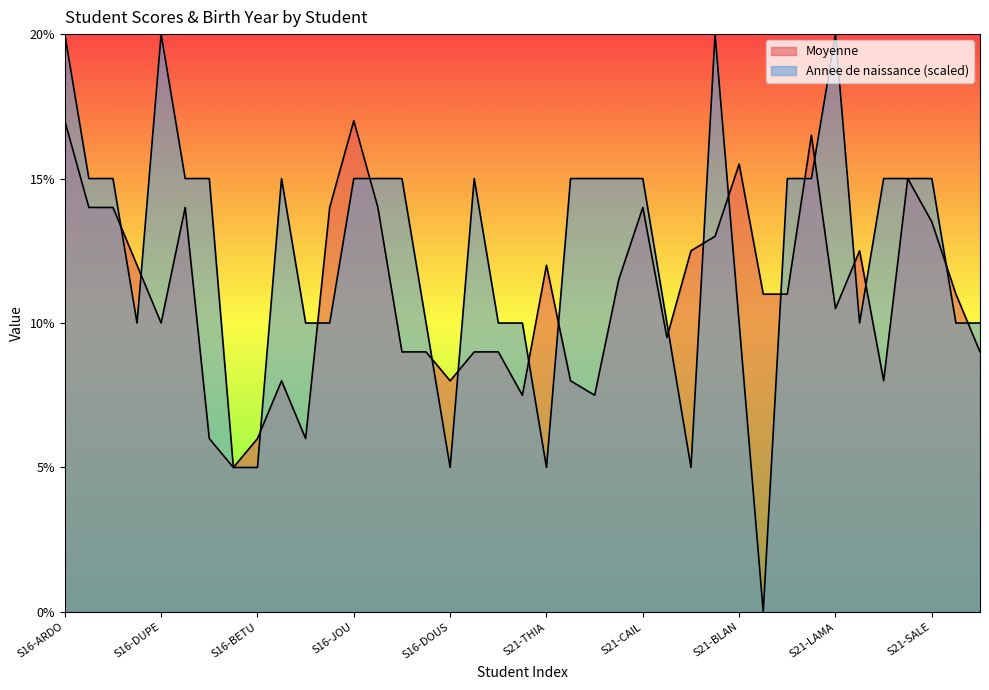

What are all the series names shown in the legend?

Moyenne, Annee de naissance